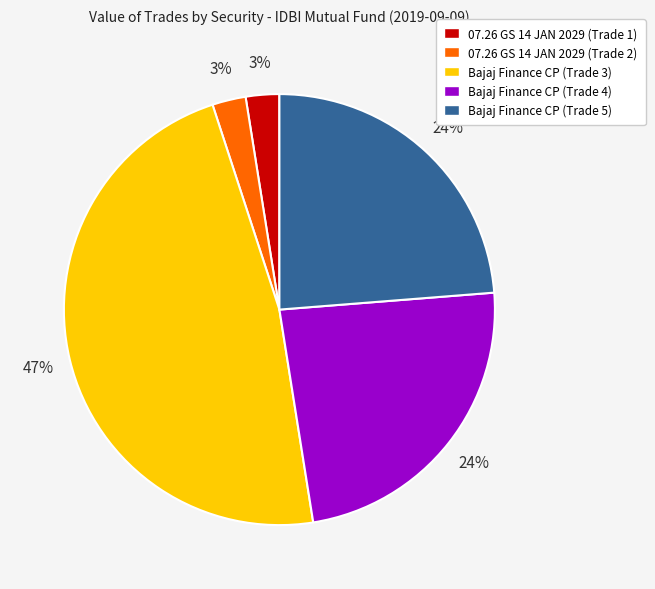

To the nearest percent, what percentage of the pie is Bajaj Finance CP (Trade 4)?

24%